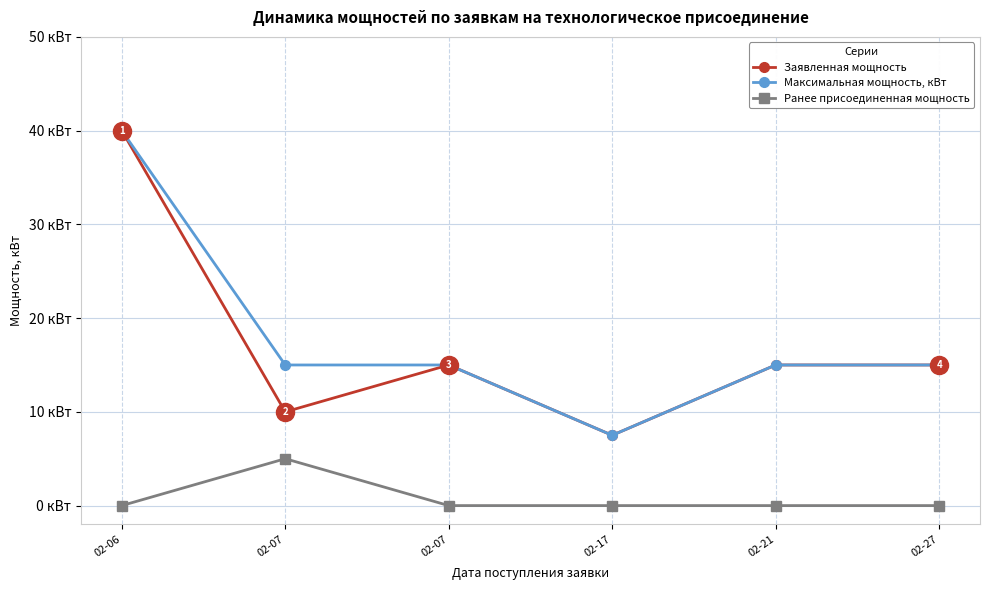

True or false: Ранее присоединенная мощность has more than 1 points higher than both neighbors.

False